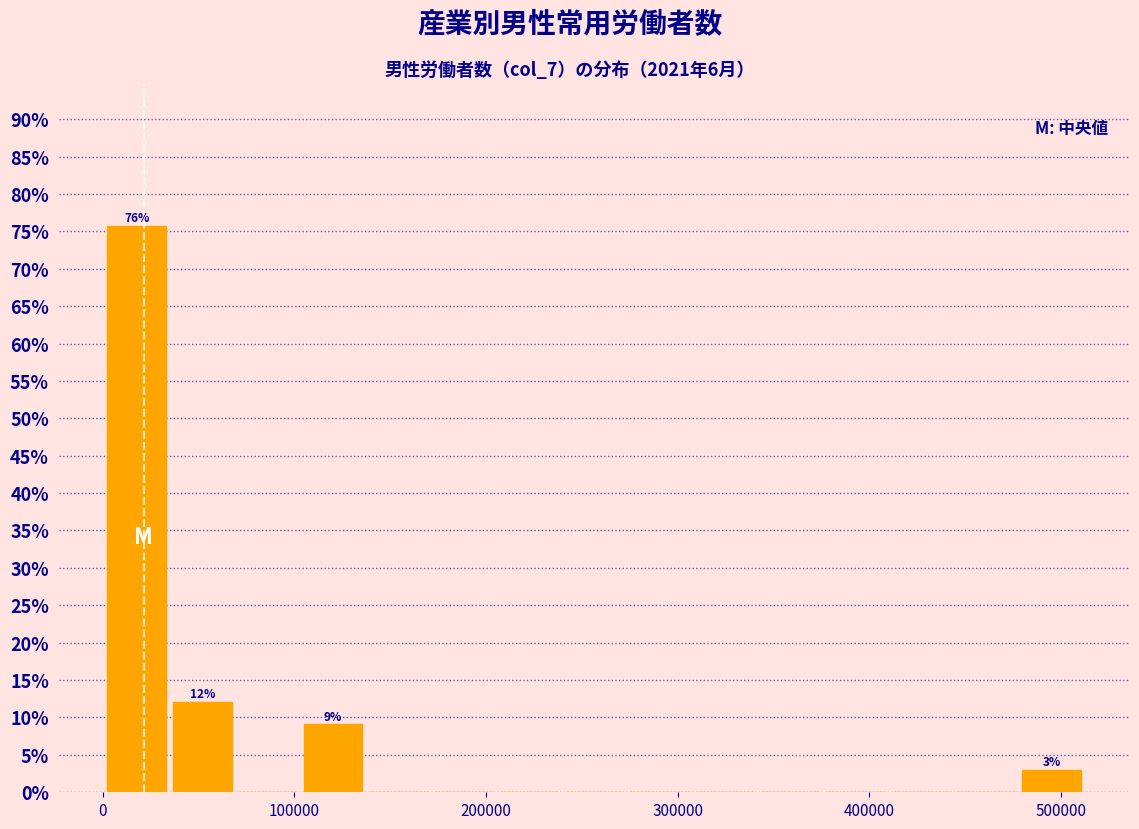

Read against the x-axis, roughly where is the centre of the tallest bar?

20000